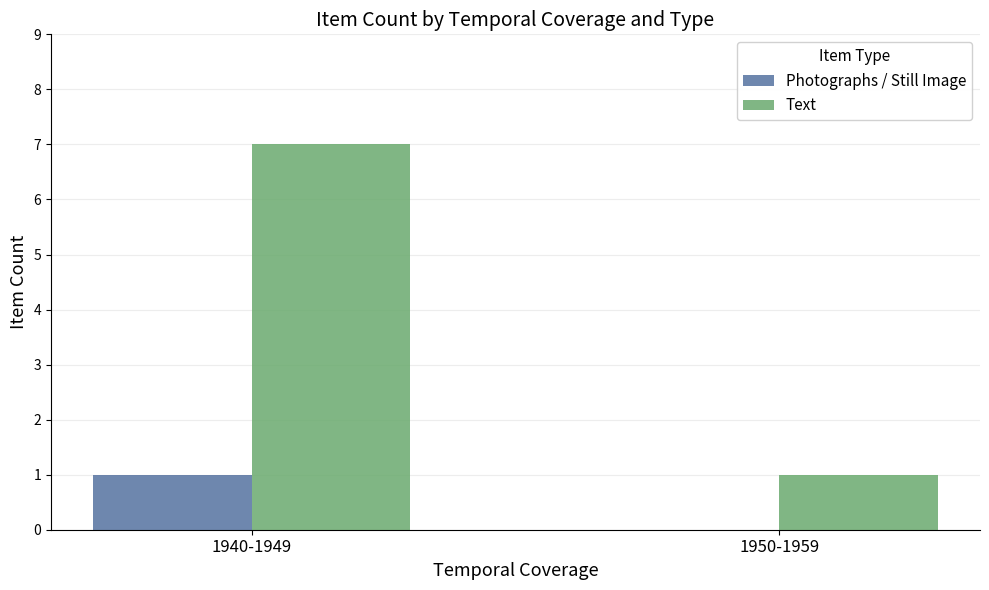

What is the difference between the Text values at 1950-1959 and 1940-1949?

6